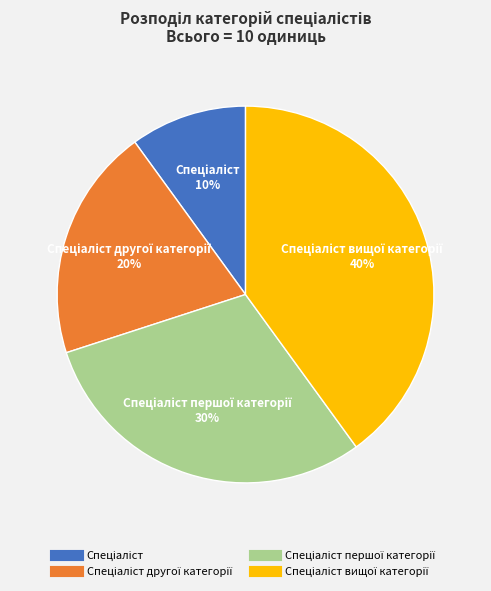

To the nearest percent, what is the average slice percentage?

25%